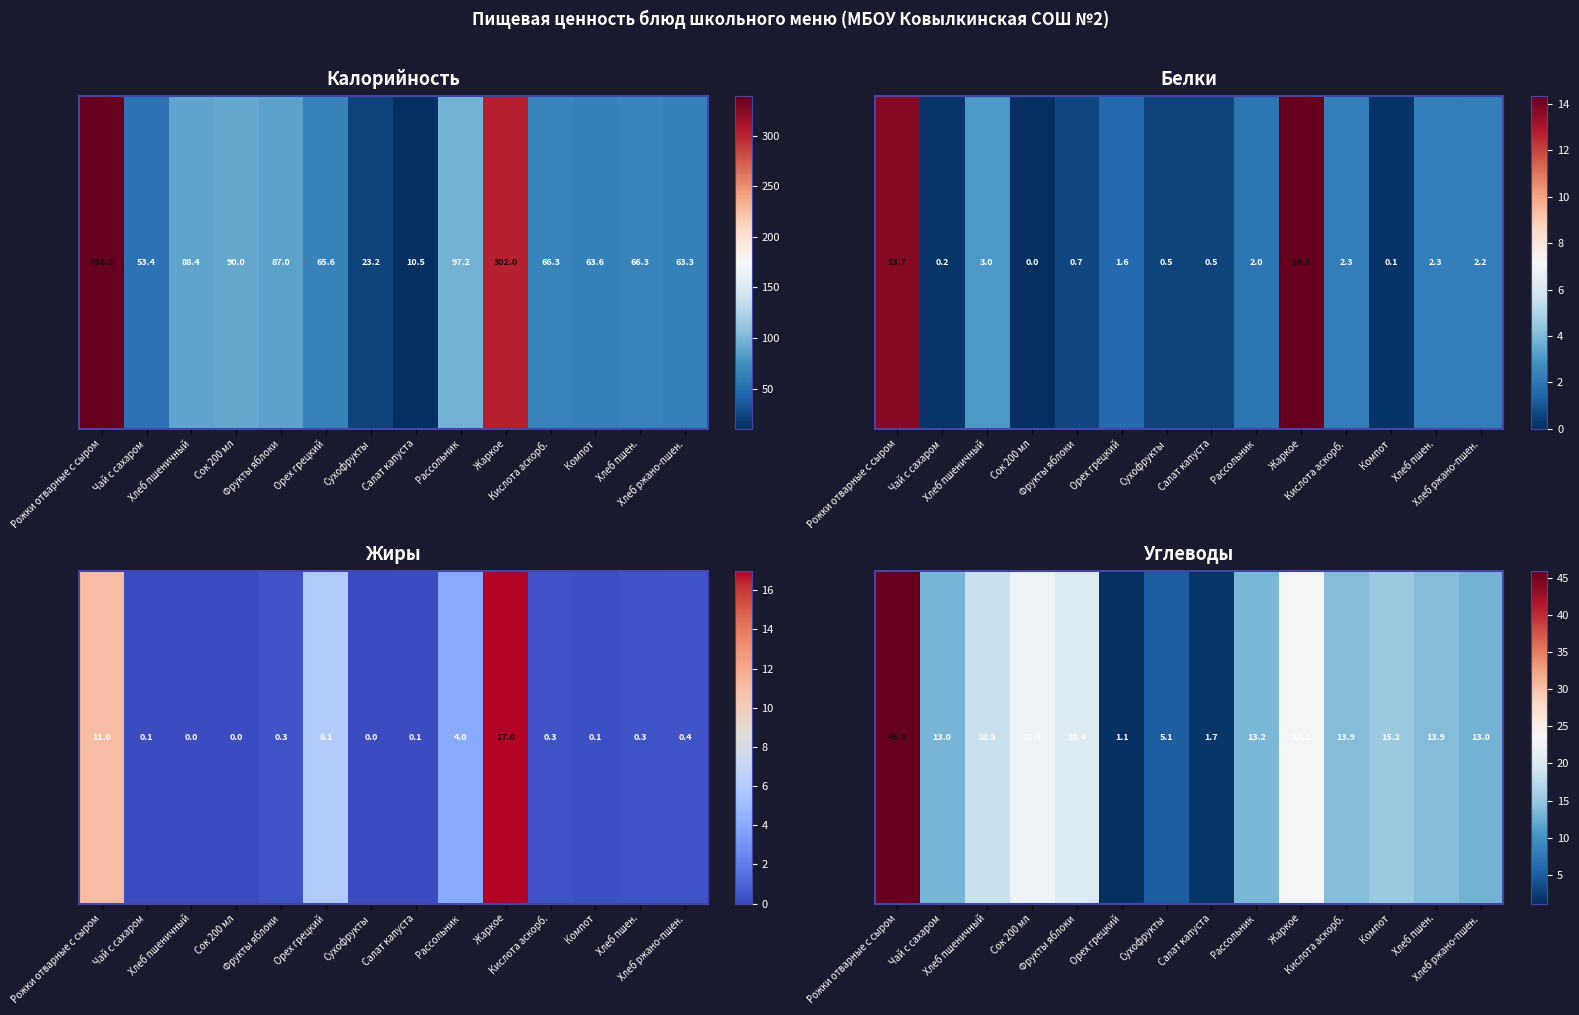

Is it true that the value at Салат капуста is 1.7?

True